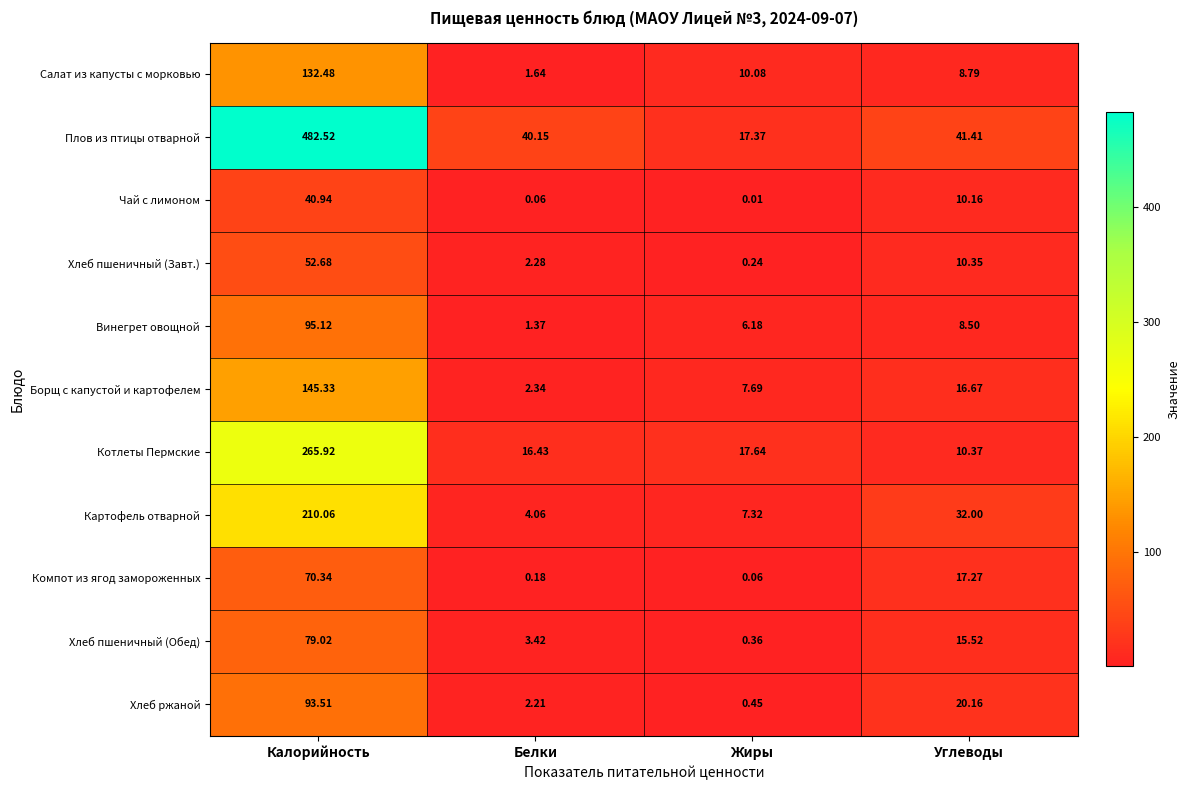

Which series has the largest total across all categories?

Плов из птицы отварной